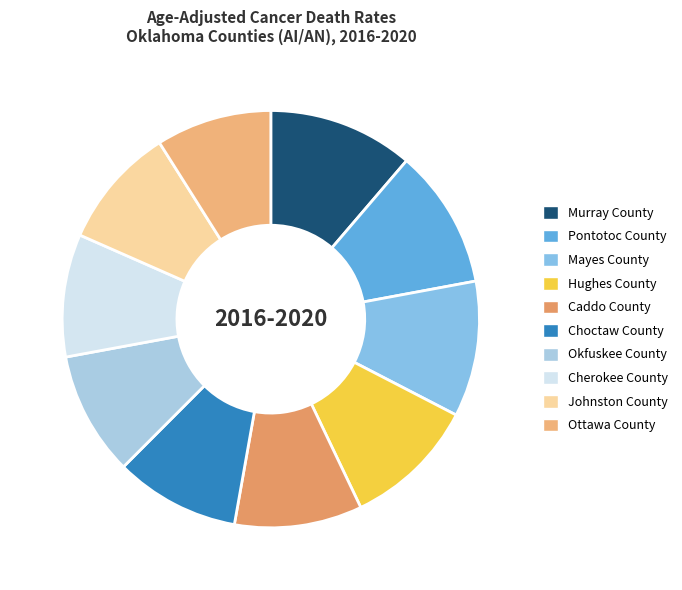

Which slice is the largest?

Murray County